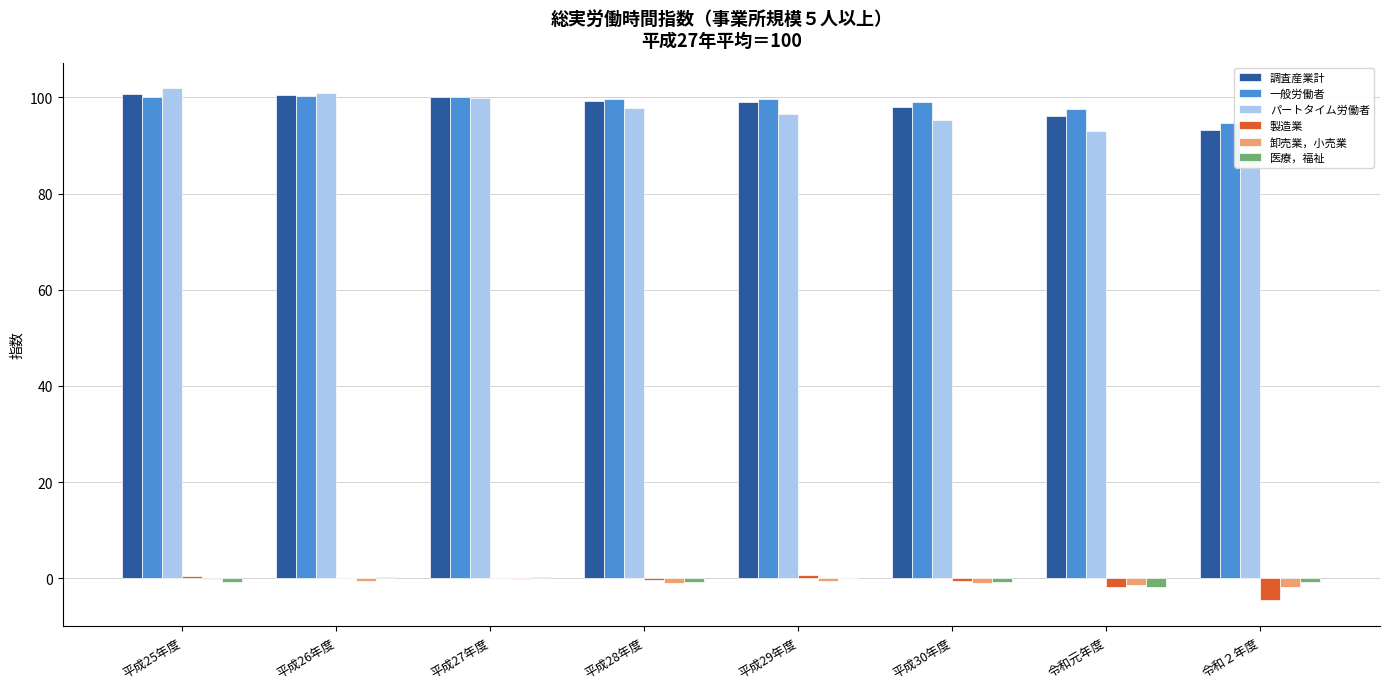

True or false: 一般労働者 has a value of 179.7 at 平成26年度.

False